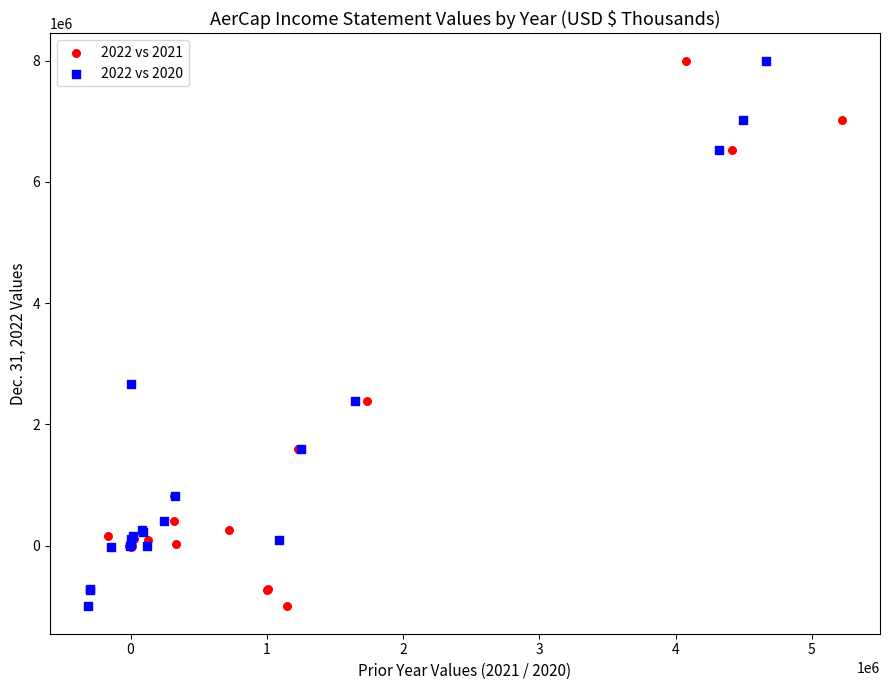

What are all the series names shown in the legend?

2022 vs 2021, 2022 vs 2020